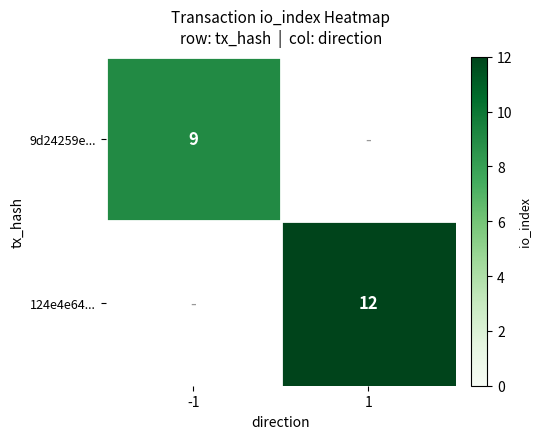

Is the value of 9d24259e... at -1 greater than the value of 124e4e64... at 1?

No